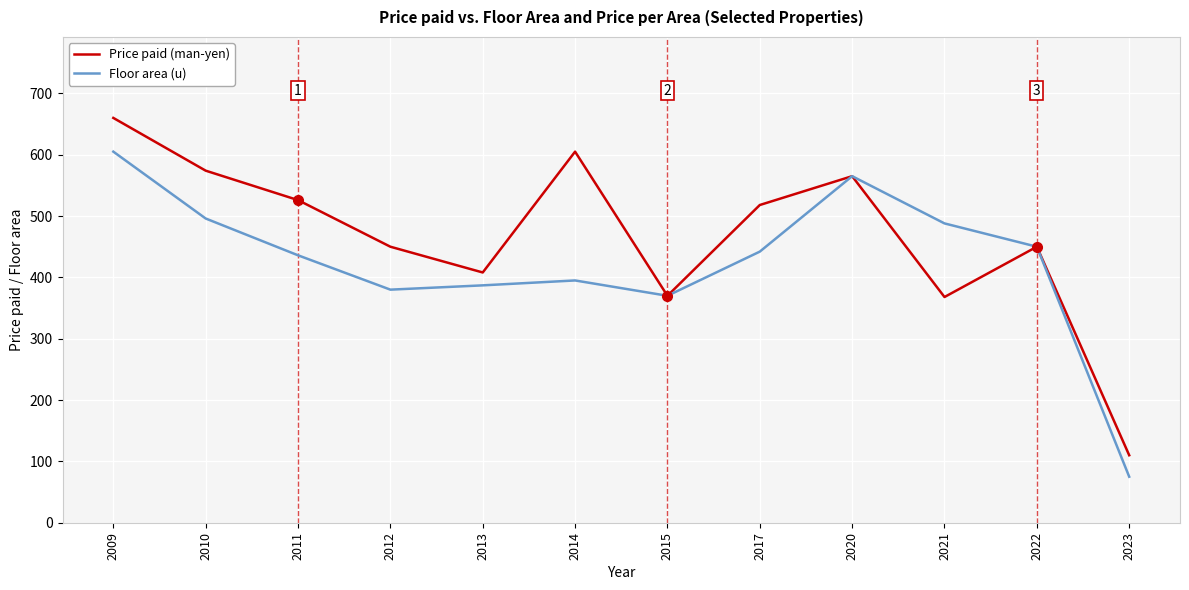

In Price paid (man-yen), how many points are lower than both neighbors (excluding endpoints)?

3